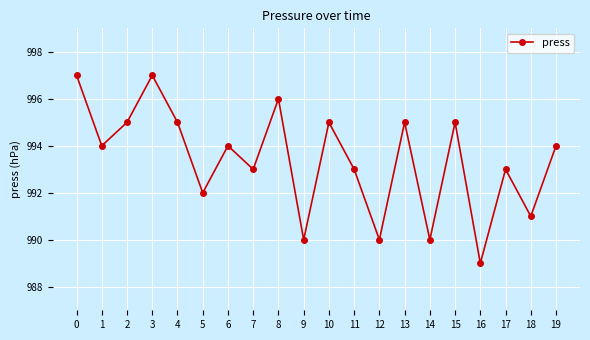

Reading left to right, transcribe all the data shown in this chart.

0=997	1=994	2=995	3=997	4=995	5=992	6=994	7=993	8=996	9=990	10=995	11=993	12=990	13=995	14=990	15=995	16=989	17=993	18=991	19=994